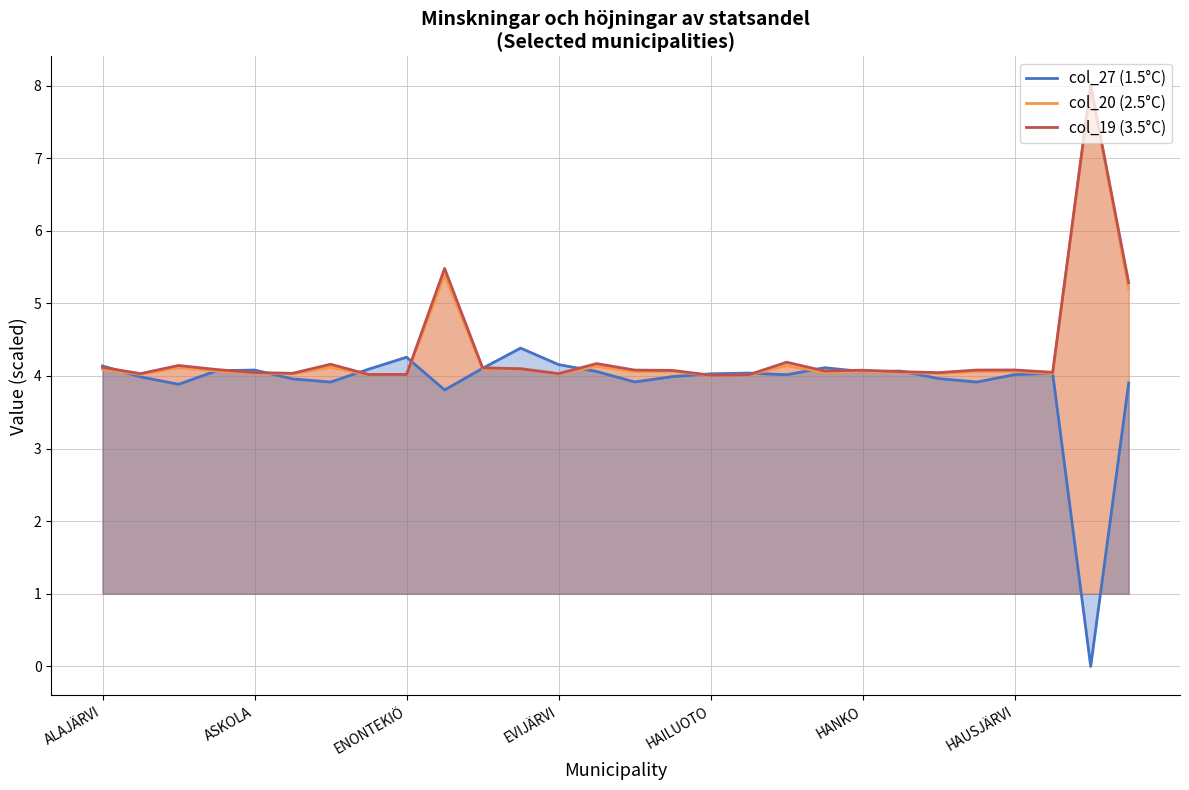

What are all the series names shown in the legend?

1.5°C (col_27), 2.5°C (col_20), 3.5°C (col_19)